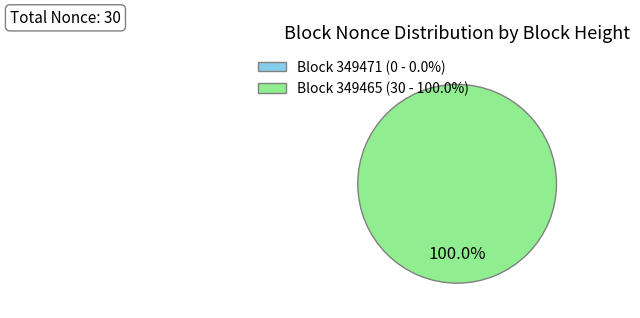

What is the majority slice?

349465